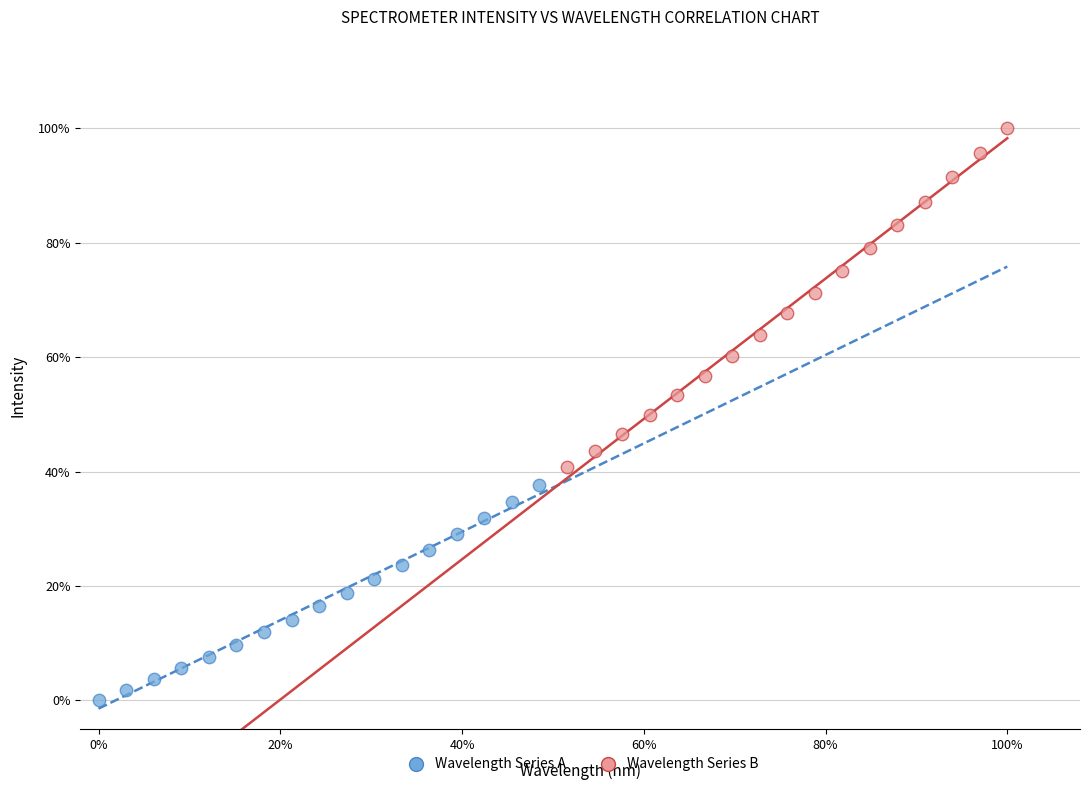

Which series contains the lowest Y value?

Wavelength Series A